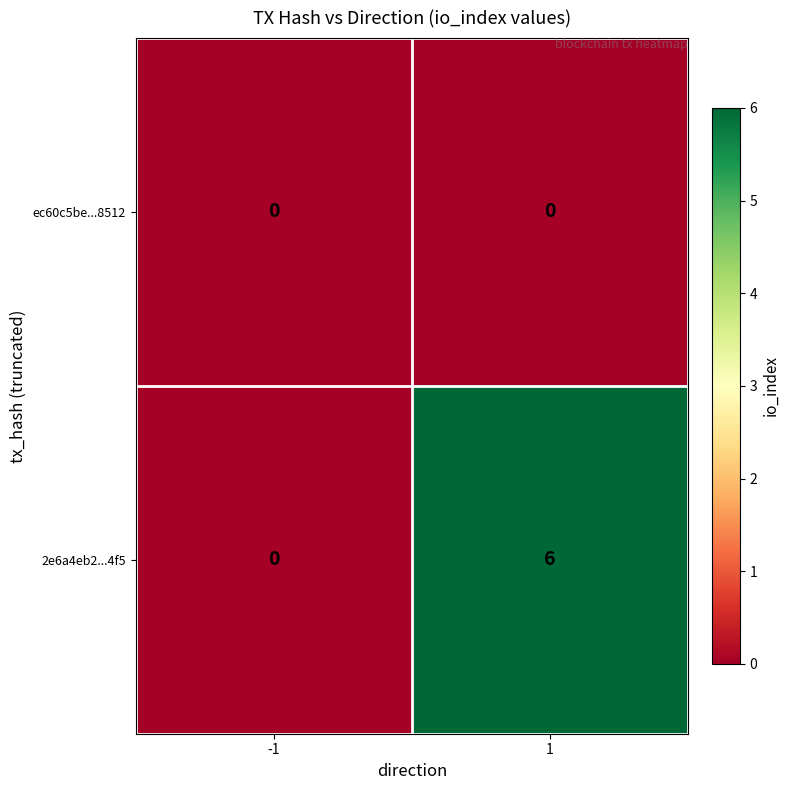

Which series has the largest total across all categories?

2e6a4eb2...4f5